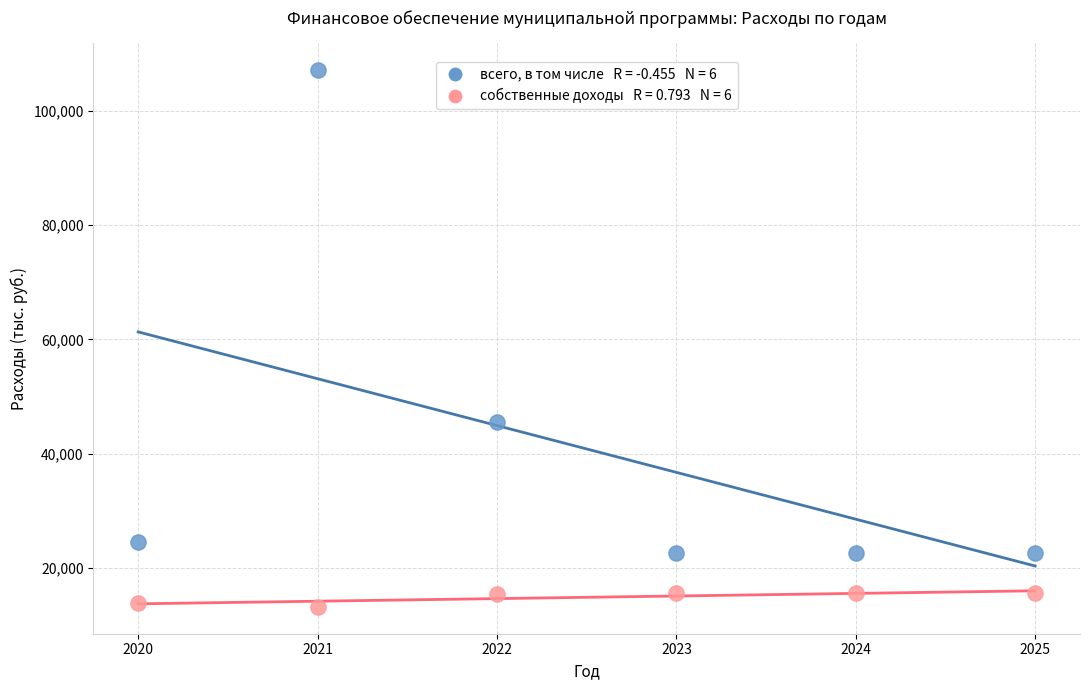

Across all data points, what is the range of X values (max minus min)?

5.0